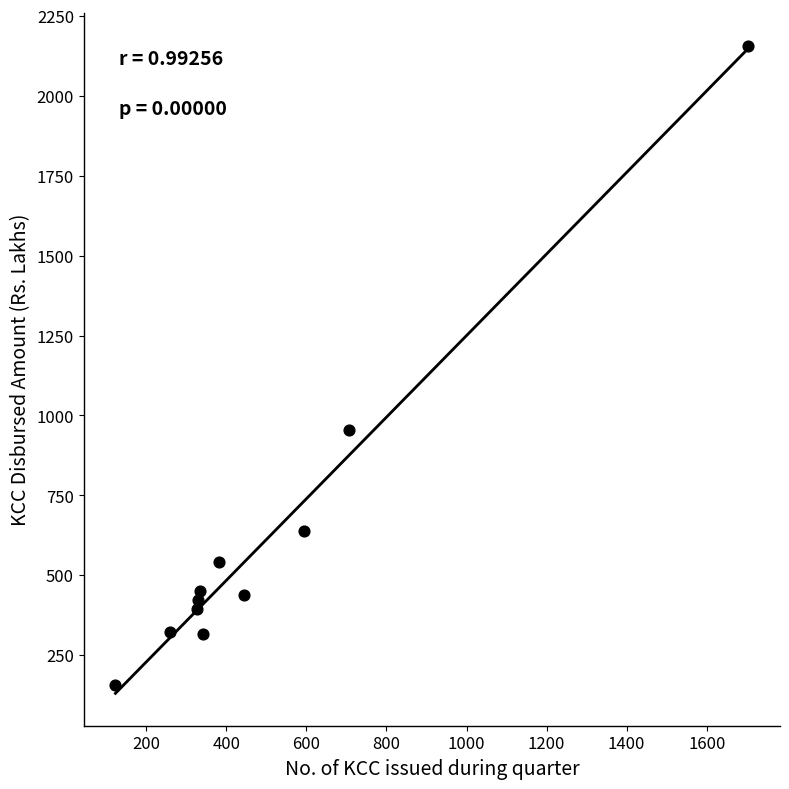

What Y value in the scatter plot is closest to 1155?

953.4